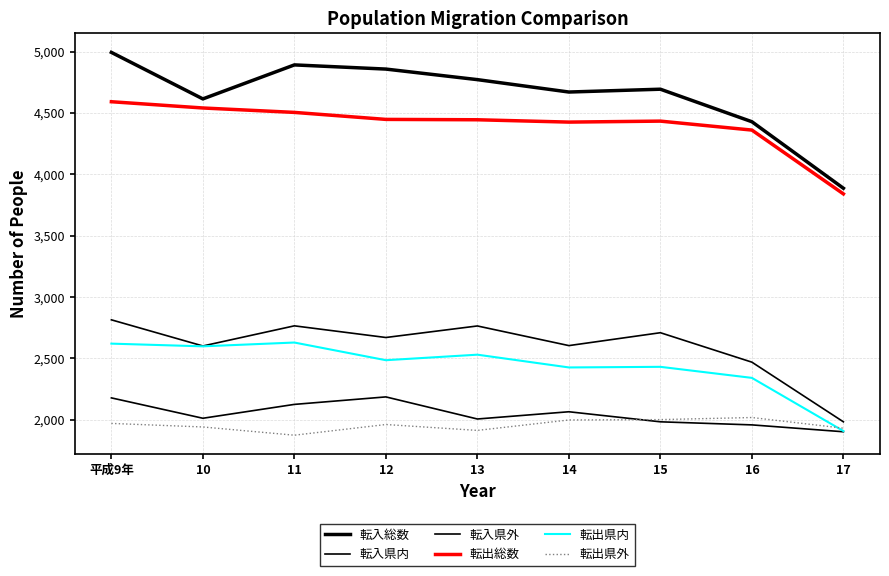

Is this an area chart (filled region under the line)?

No